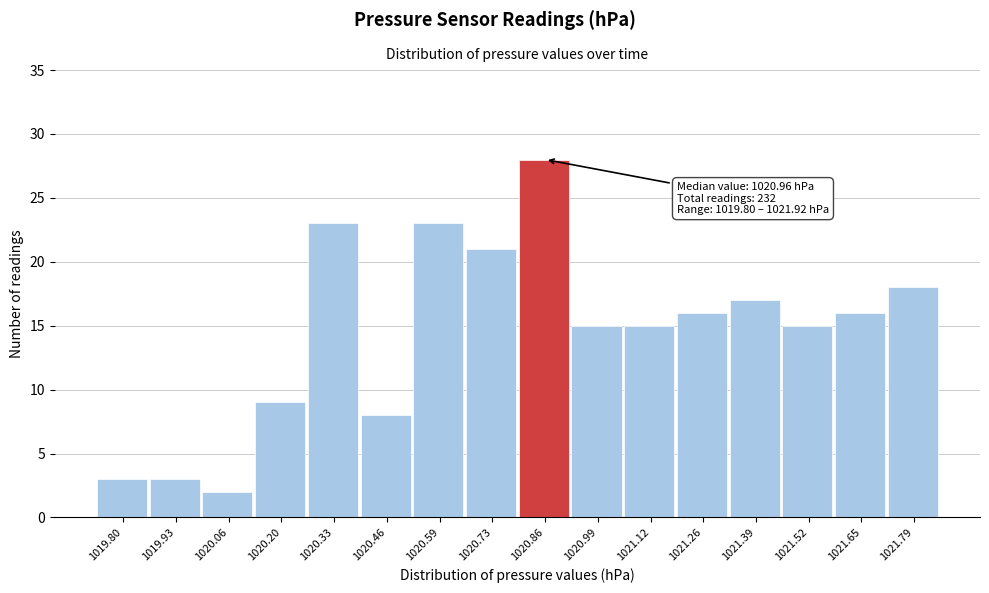

Reading right to left, extract all data points from this chart.

18	16	15	17	16	15	15	28	21	23	8	23	9	2	3	3